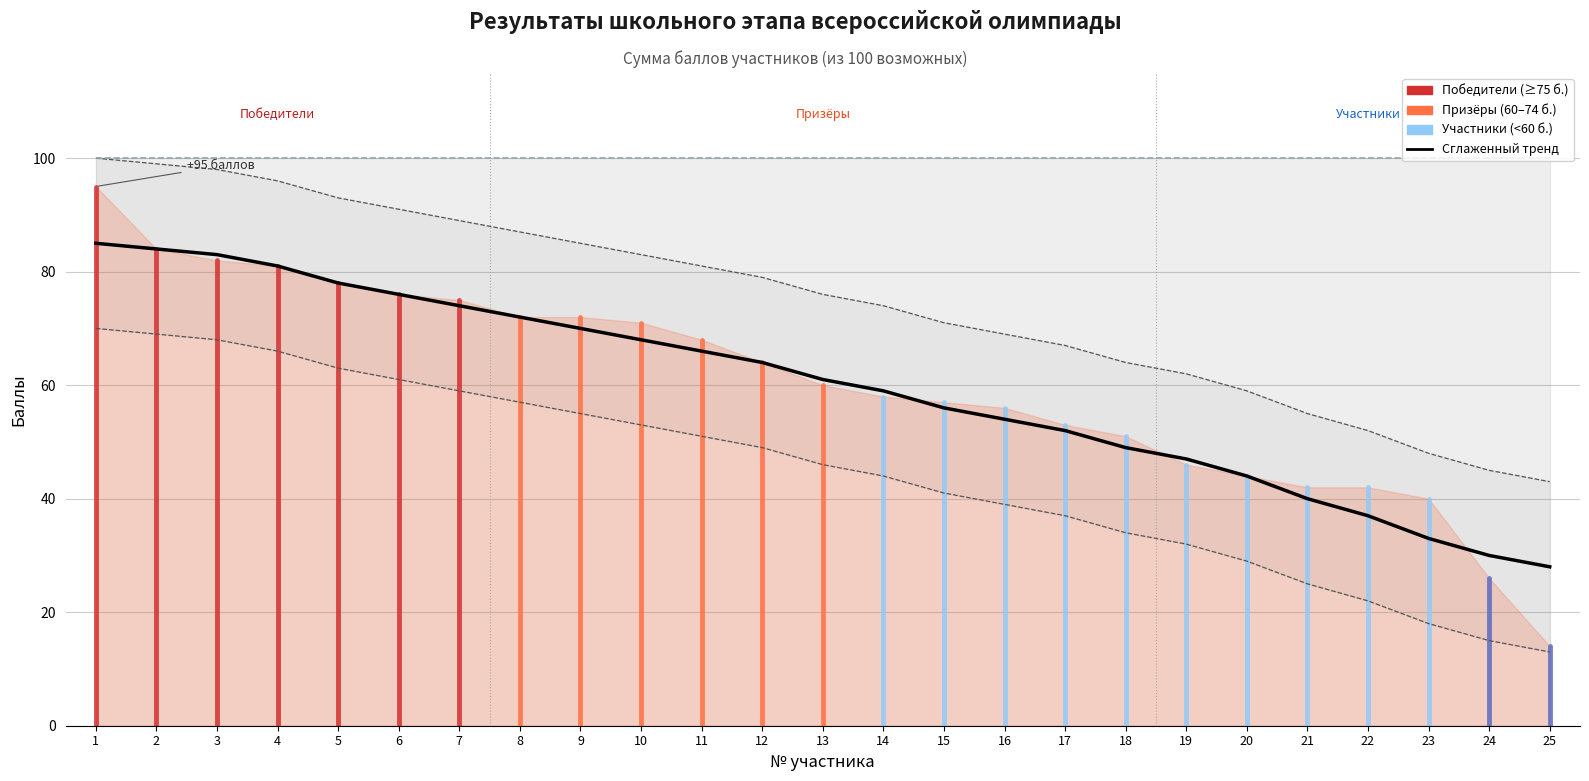

Reading left to right, extract all data points from this chart.

Сглаженная сумма: 85	84	83	81	78	76	74	72	70	68	66	64	61	59	56	54	52	49	47	44	40	37	33	30	28
Максимальный балл (100): 100	100	100	100	100	100	100	100	100	100	100	100	100	100	100	100	100	100	100	100	100	100	100	100	100